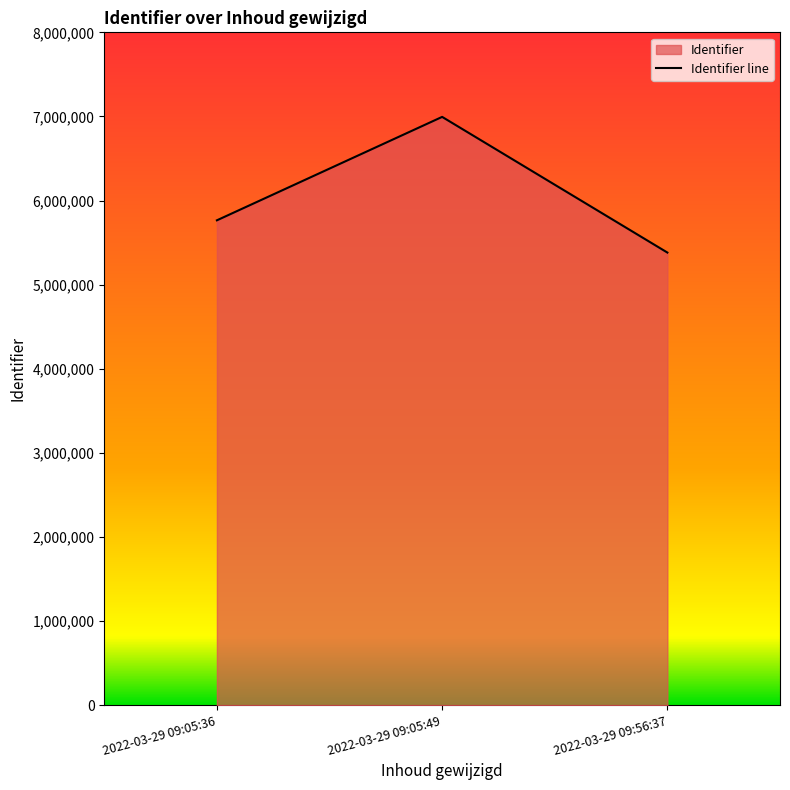

True or false: the data shows 2095091 at 2022-03-29 09:05:49.

False